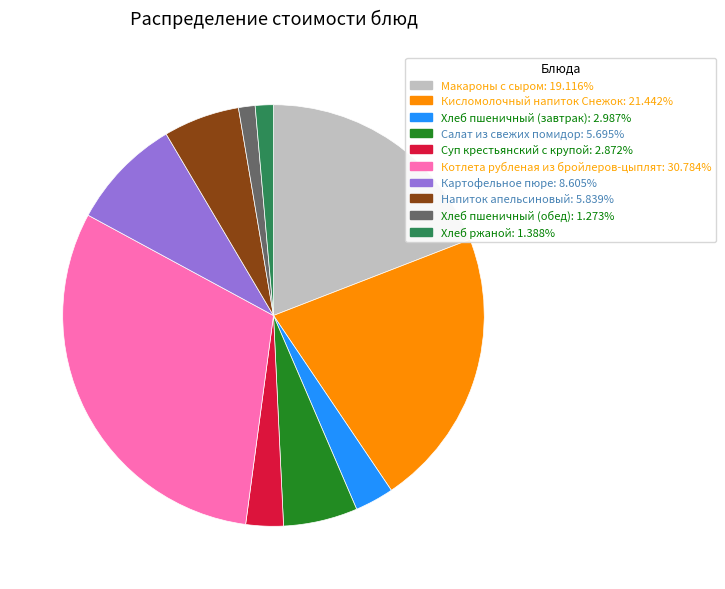

True or false: Картофельное пюре accounts for 3% of the total.

False